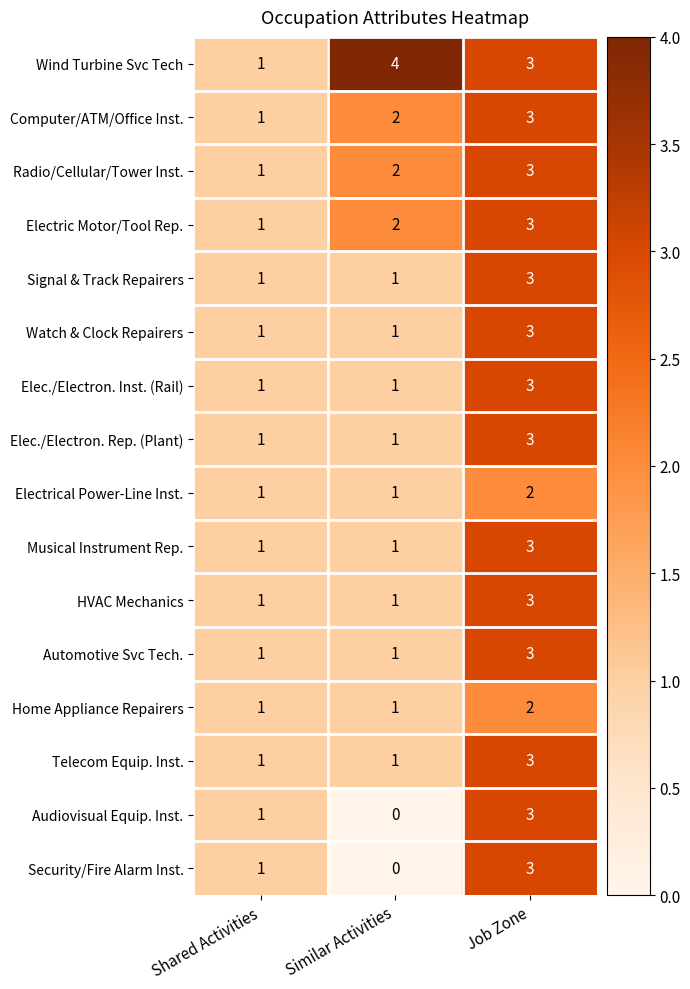

What is the sum of all Watch & Clock Repairers values?

5